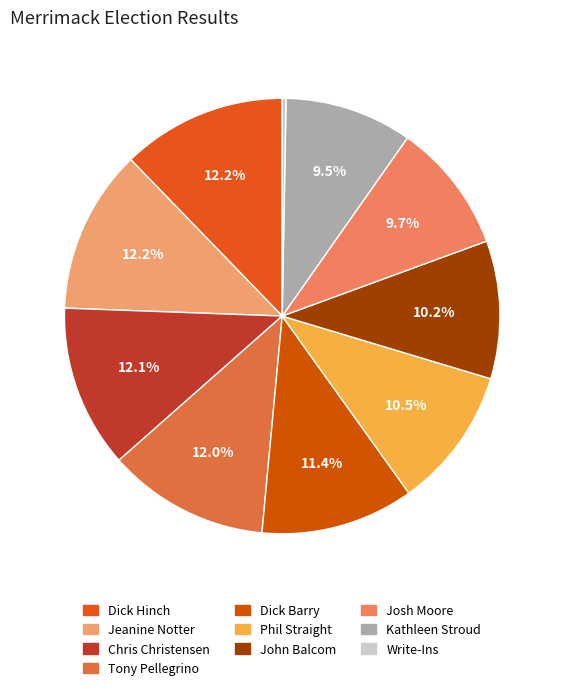

Count the number of slices in the pie.

10